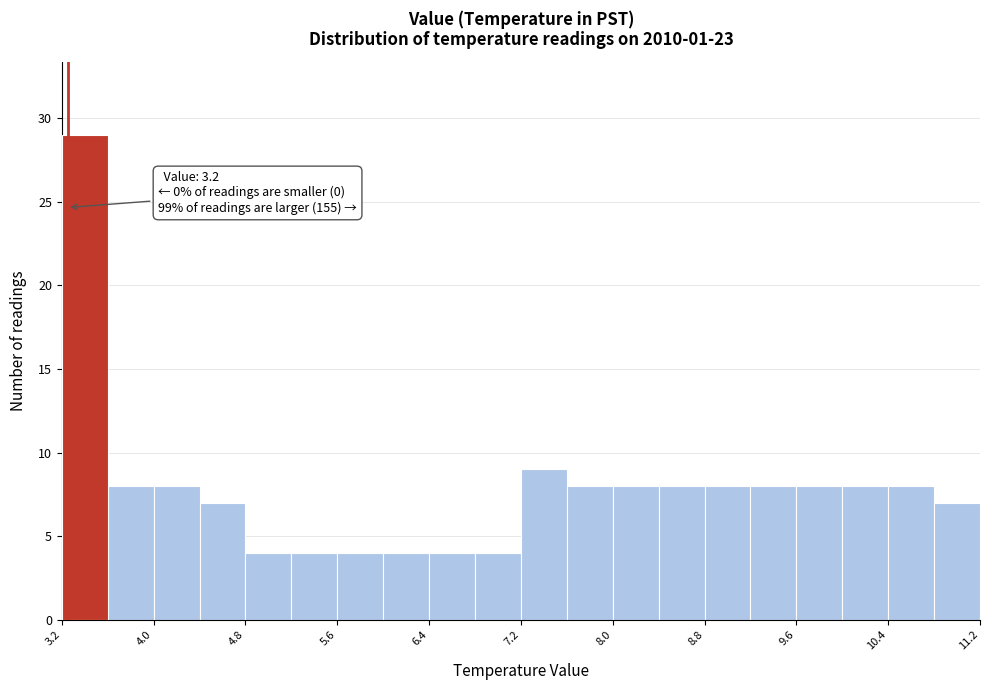

Over which range of the x-axis is the bar tallest?

3.2 to 3.6